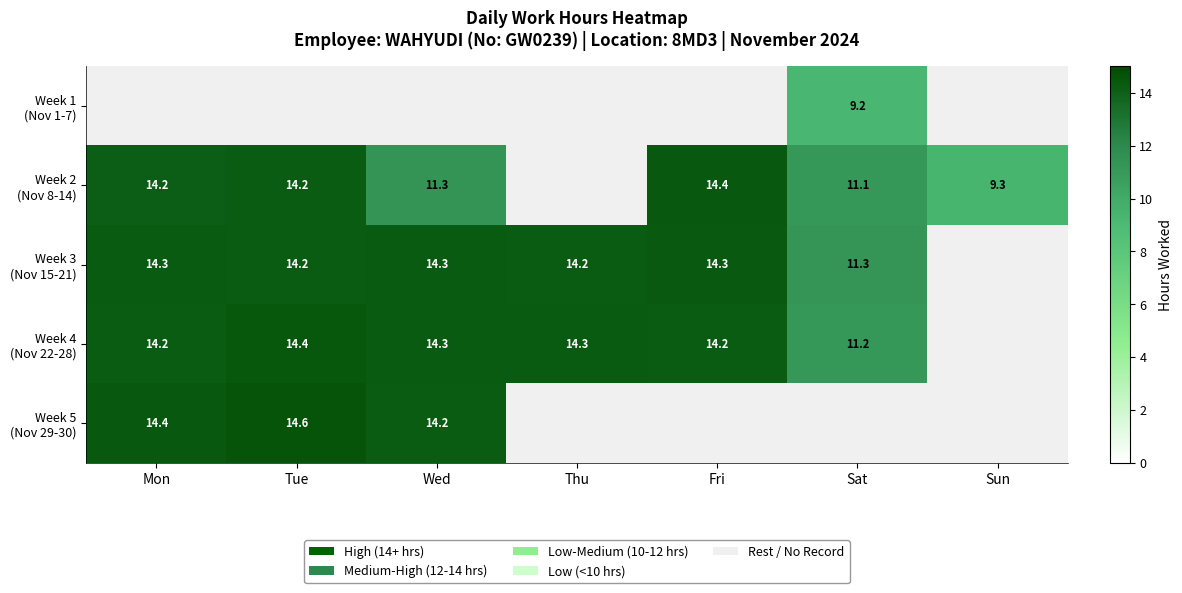

Where is Week 4 (Nov 22-28) nearest to the value 12?

Sat